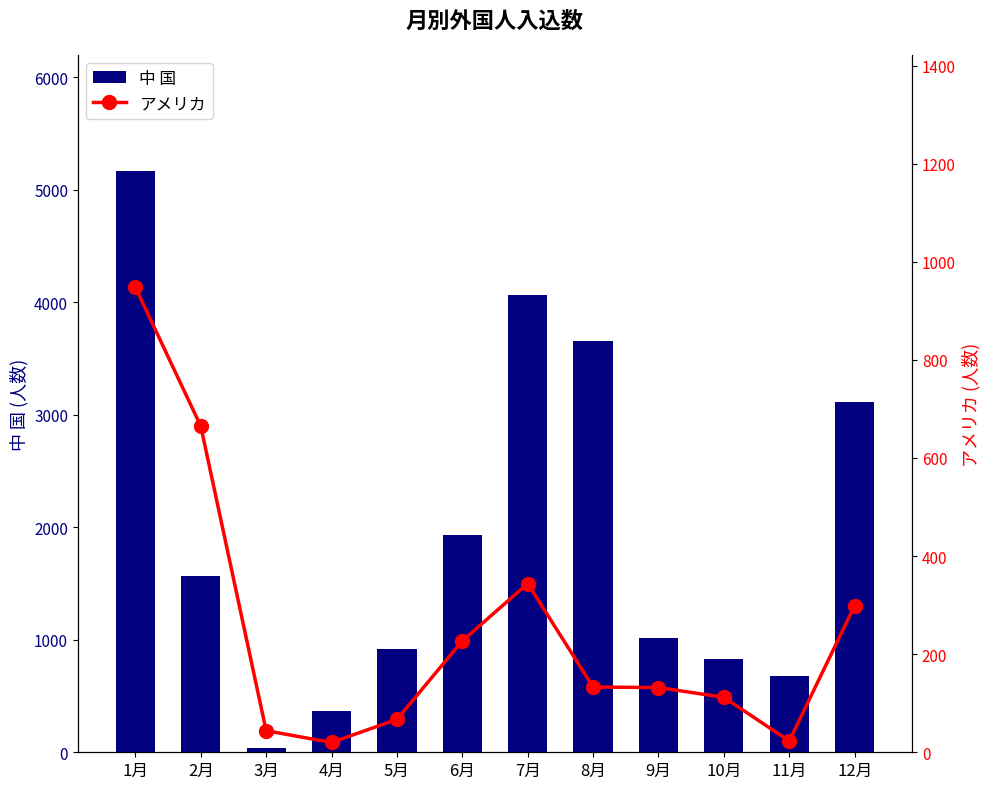

How many values in the 中 国 series are below 1564?

6